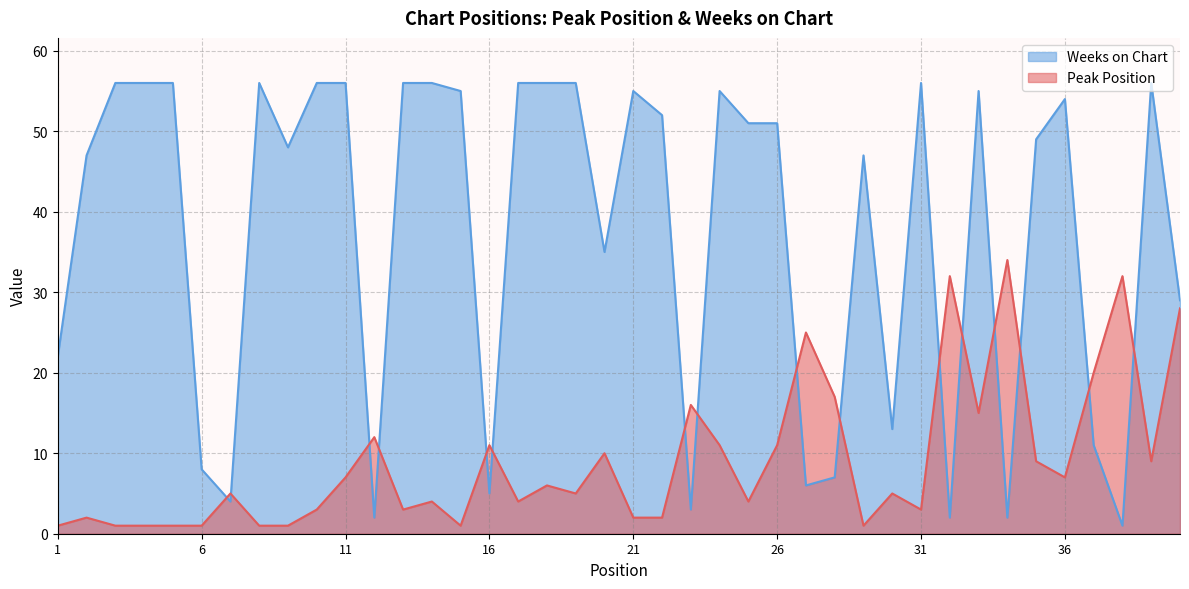

Reading left to right, what are all the values shown in this chart?

Peak Position: 1=1	2=2	3=1	4=1	5=1	6=1	7=5	8=1	9=1	10=3	11=7	12=12	13=3	14=4	15=1	16=11	17=4	18=6	19=5	20=10	21=2	22=2	23=16	24=11	25=4	26=11	27=25	28=17	29=1	30=5	31=3	32=32	33=15	34=34	35=9	36=7	37=20	38=32	39=9	40=28
Weeks on Chart: 1=22	2=47	3=56	4=56	5=56	6=8	7=4	8=56	9=48	10=56	11=56	12=2	13=56	14=56	15=55	16=5	17=56	18=56	19=56	20=35	21=55	22=52	23=3	24=55	25=51	26=51	27=6	28=7	29=47	30=13	31=56	32=2	33=55	34=2	35=49	36=54	37=11	38=1	39=56	40=29